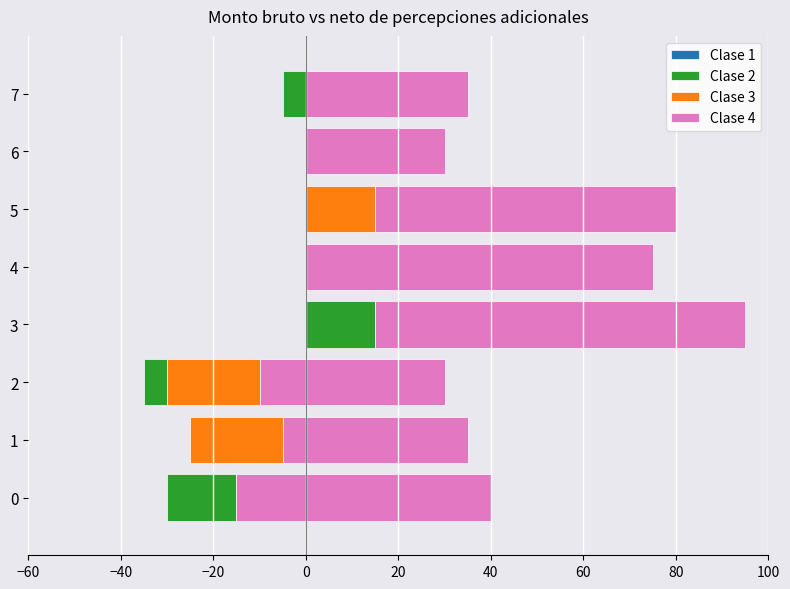

List the series in order of their peak value, lowest first.

Clase 1, Clase 2, Clase 3, Clase 4